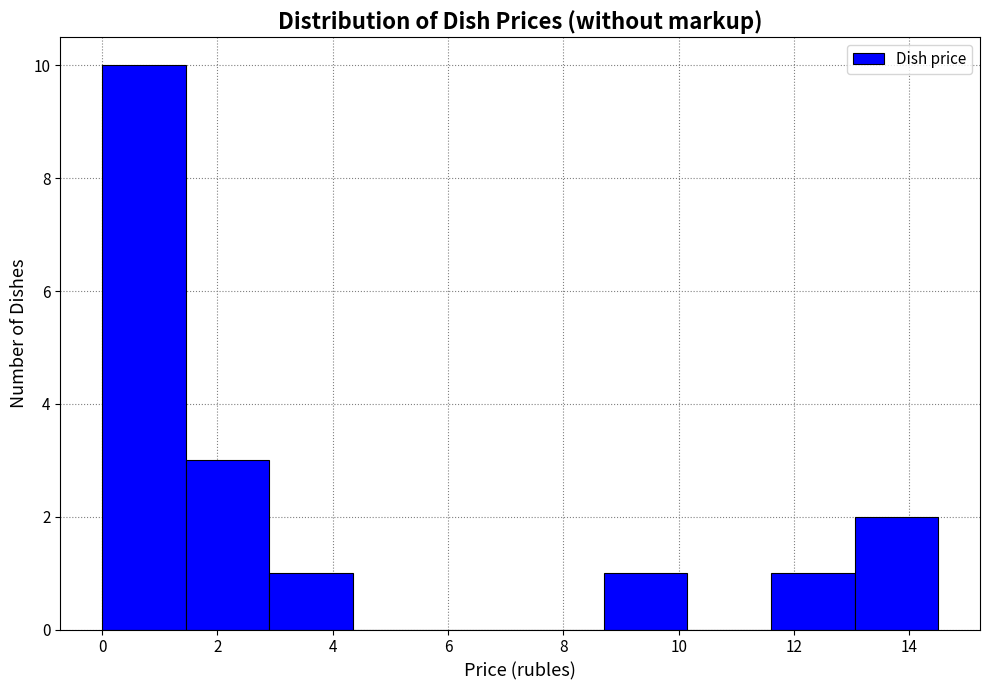

Reading left to right, list every bar in this chart as the range it spans on the x-axis followed by its height. Neither the bar edges nor the heights are printed on the chart, so give them approximately, as read against the axes.

0.00 to 1.45: 10
1.45 to 2.90: 3
2.90 to 4.35: 1
4.35 to 5.80: 0
5.80 to 7.25: 0
7.25 to 8.70: 0
8.70 to 10.15: 1
10.15 to 11.60: 0
11.60 to 13.05: 1
13.05 to 14.50: 2